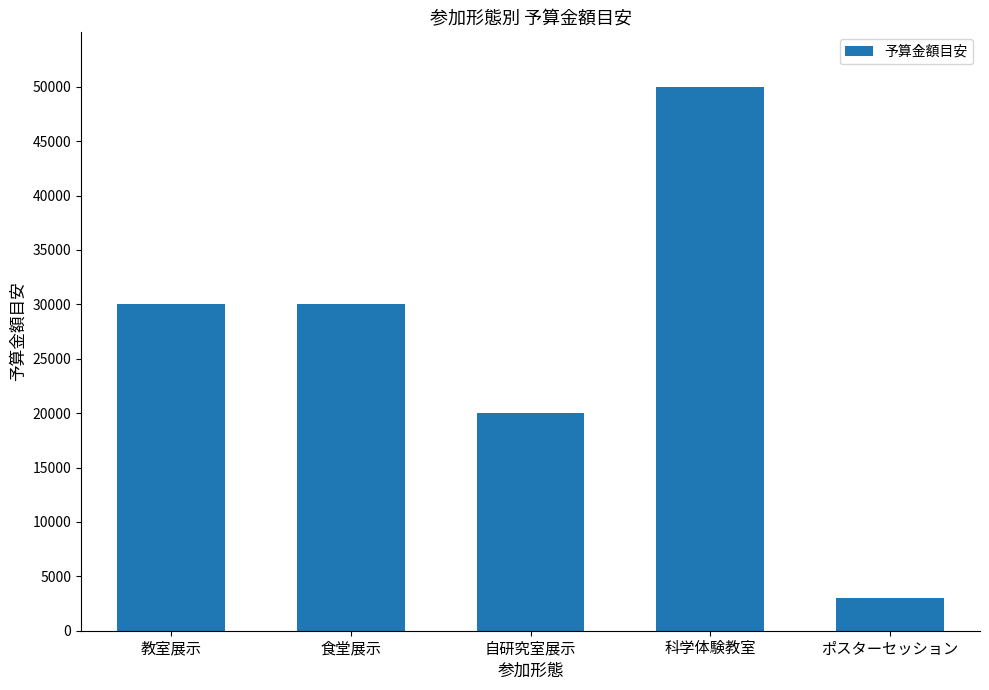

What is the difference between the values at 自研究室展示 and 科学体験教室?

30000